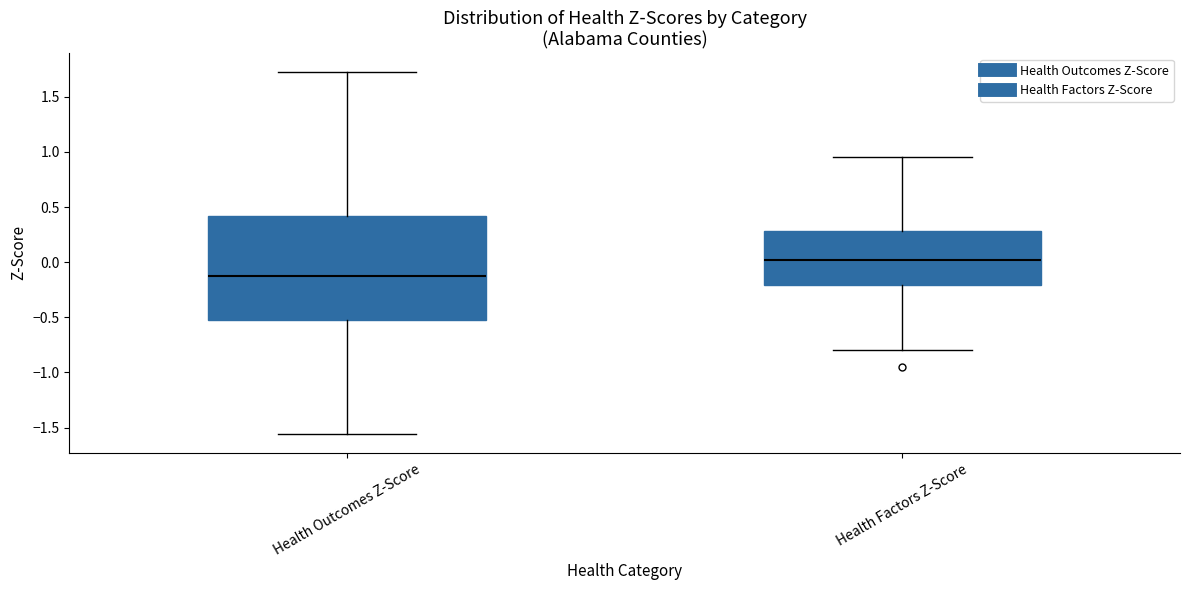

Where does the upper whisker of the box for Health Outcomes Z-Score end on the y-axis? The values are not printed on the chart, so give them approximately, as read against the axis.

1.75